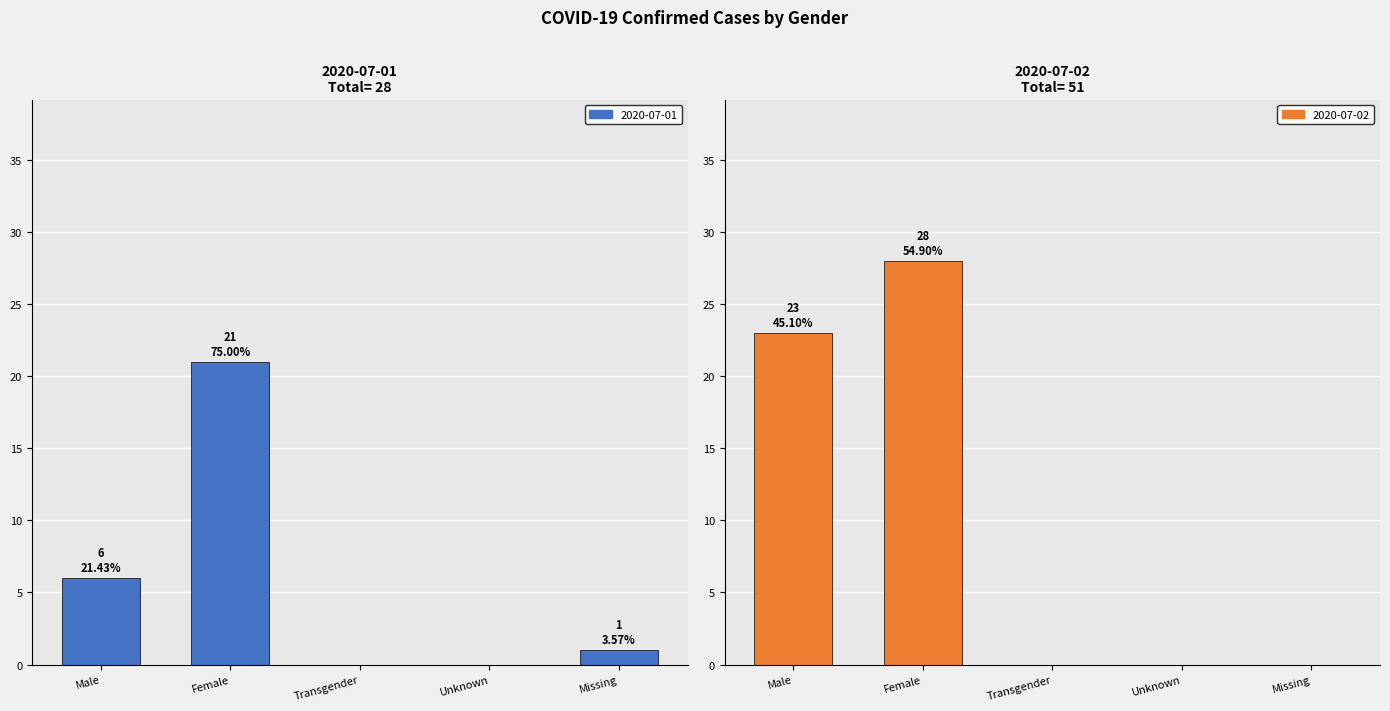

What is the maximum value for 2020-07-01?

21